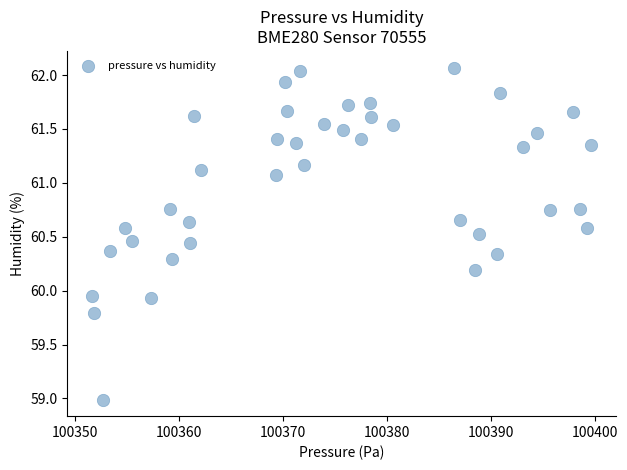

What is the range of Y values (max minus min)?

3.1